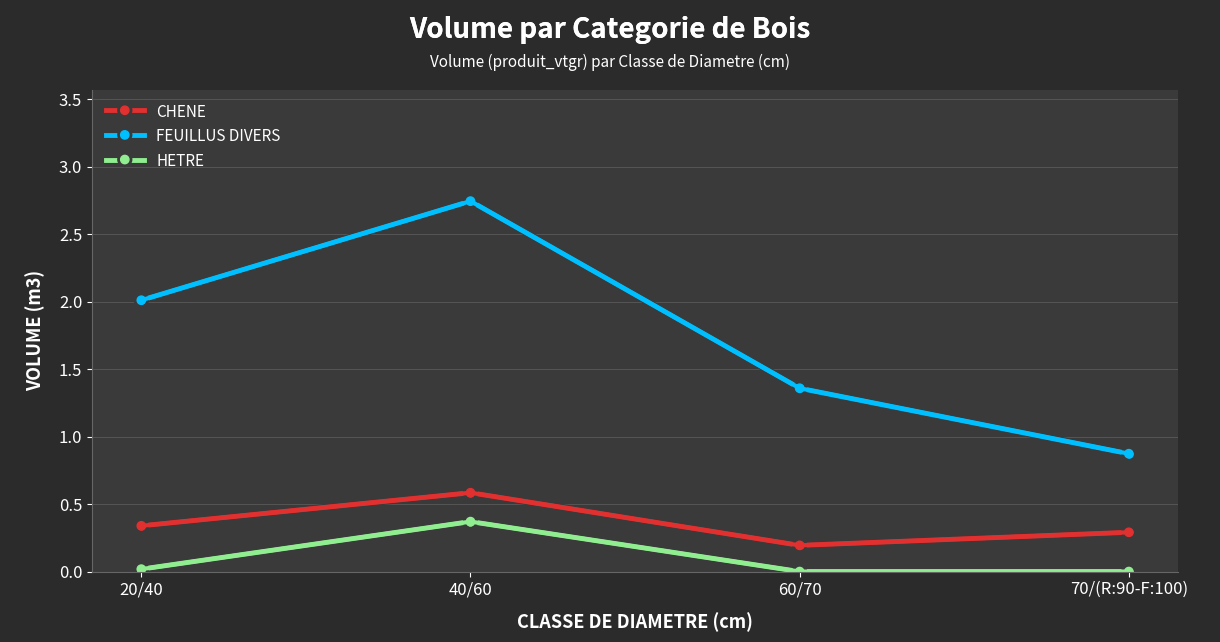

Is the value of CHENE at 40/60 greater than the value of HETRE at 40/60?

Yes